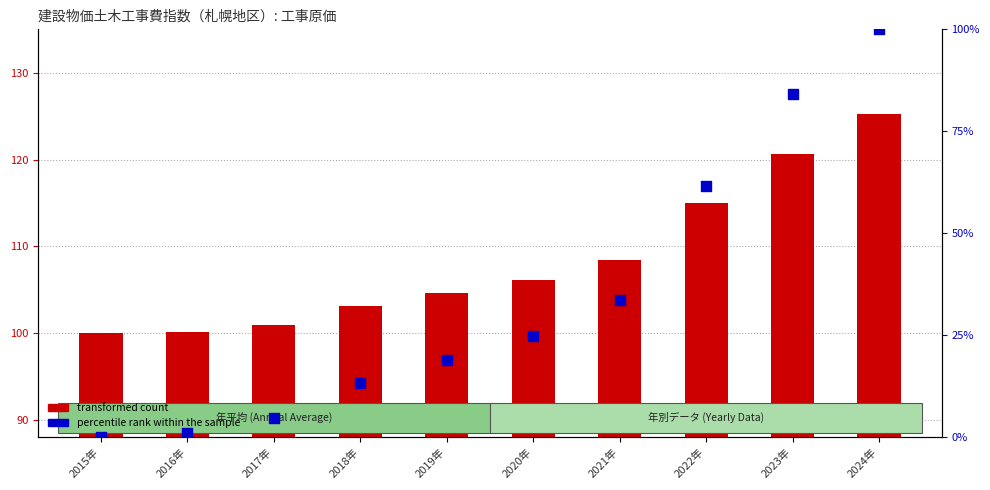

Which series reaches the maximum Y coordinate?

transformed count (公共事業)